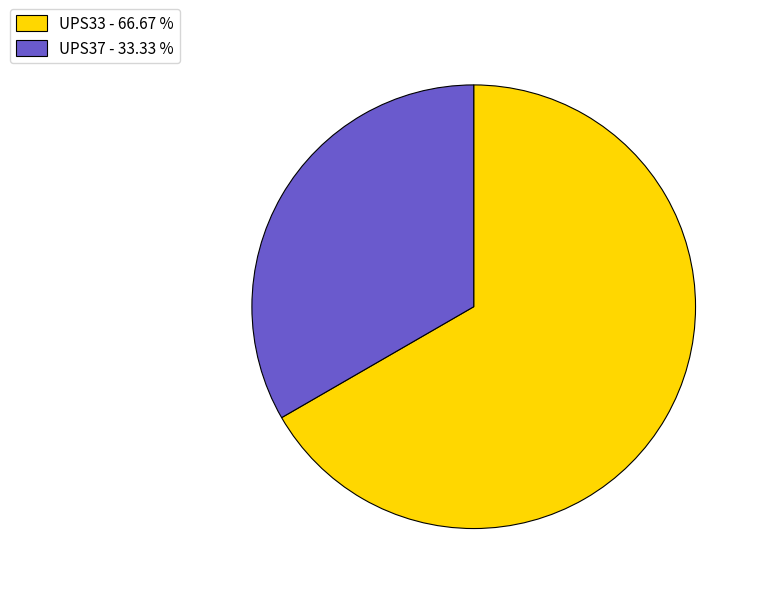

True or false: UPS33 accounts for 57% of the total.

False